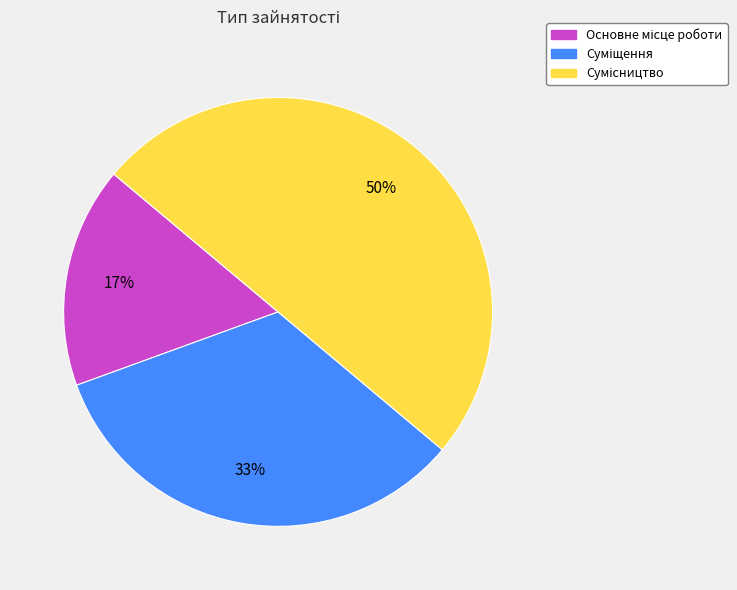

Count the number of slices in the pie.

3